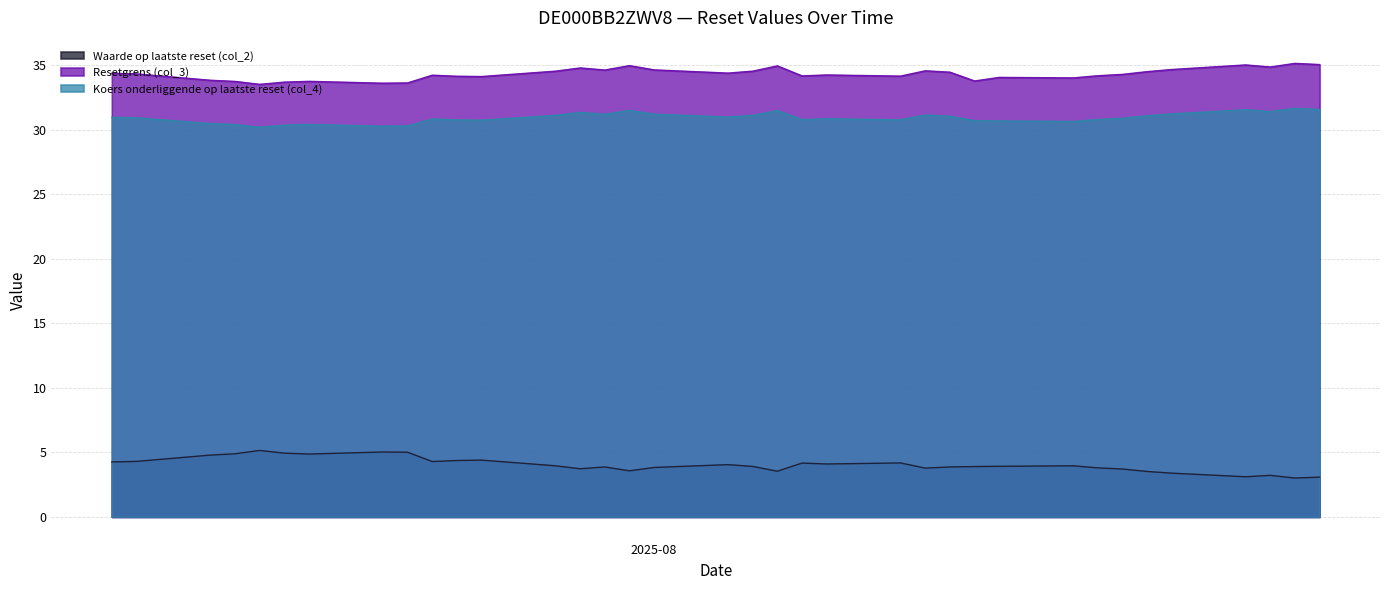

At which label does Koers onderliggende op laatste reset (col_4) reach its minimum?

2025-07-16